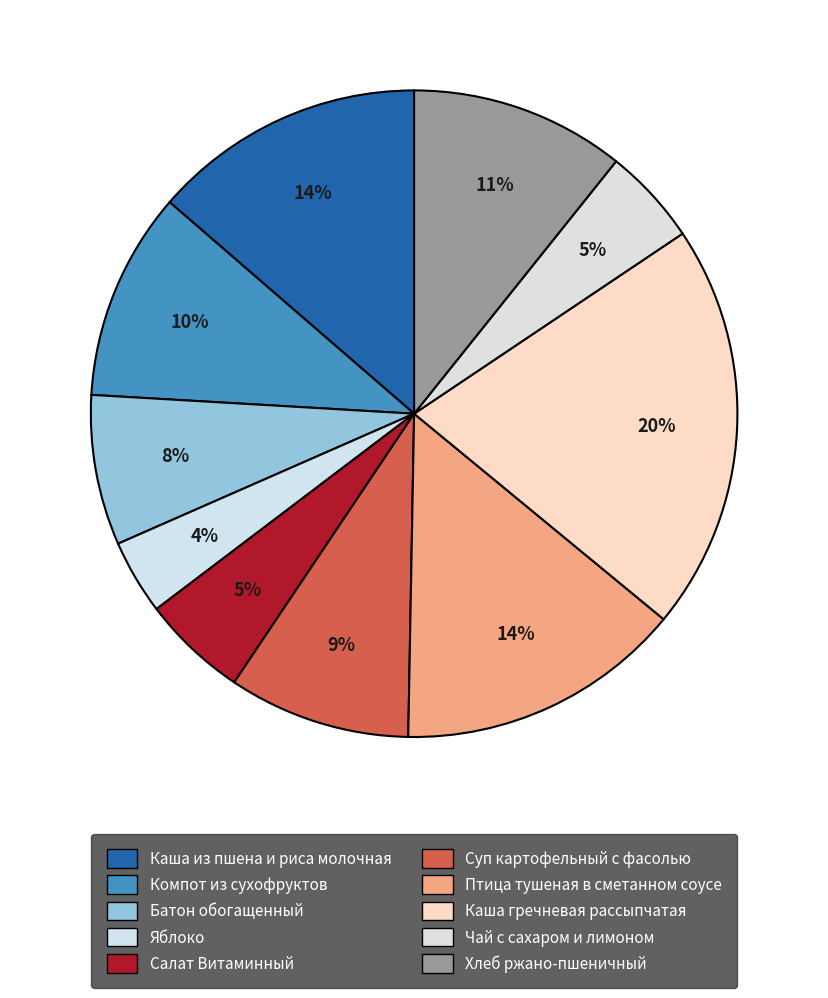

Is the sum of Яблоко and Суп картофельный с фасолью greater than half?

No